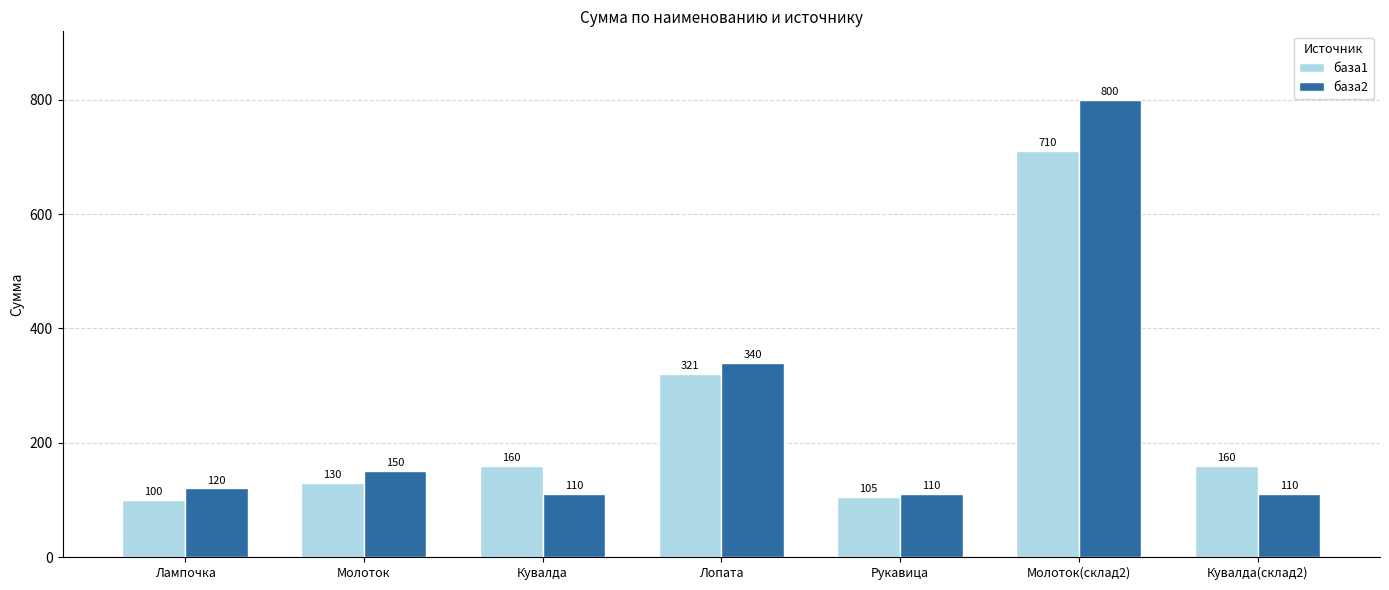

Is it true that база2 equals 800 at Молоток(склад2)?

True